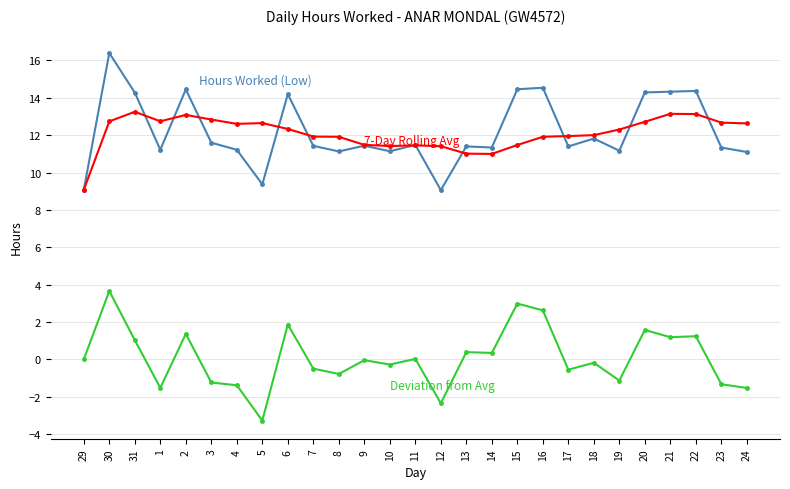

What is the total value across all series at 5?

18.7